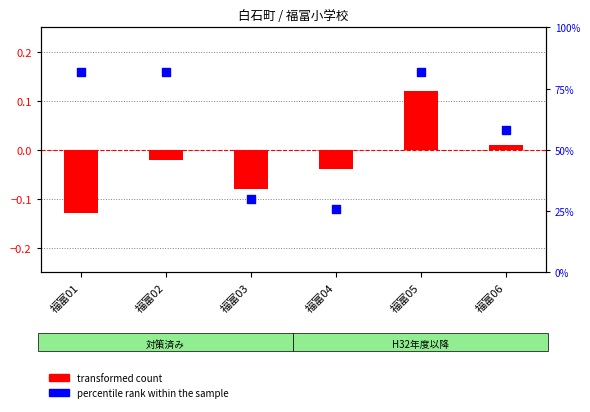

Which series contains the highest Y value?

percentile rank within the sample